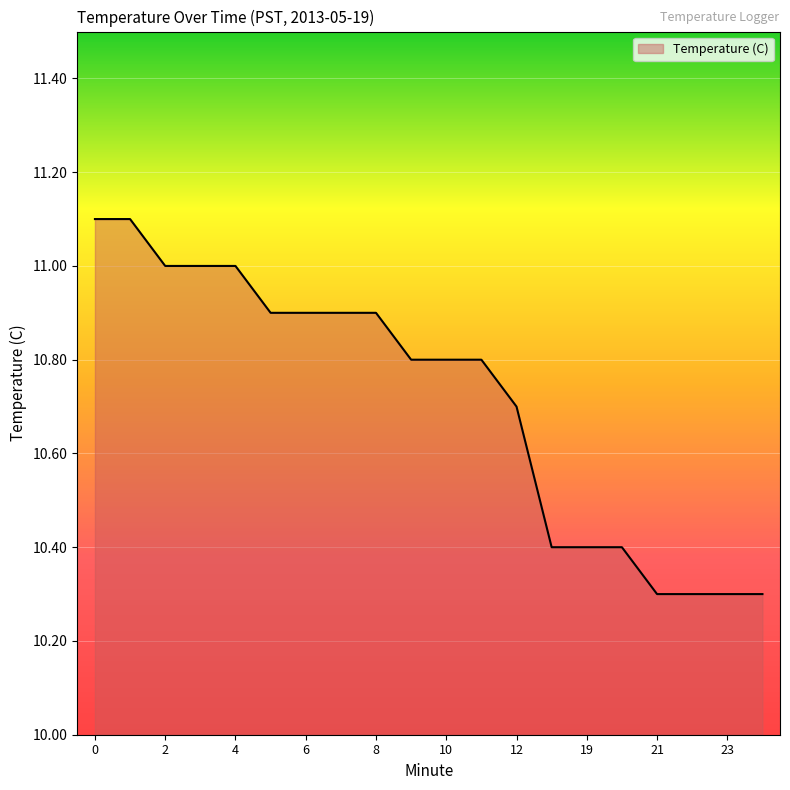

What is the difference between the maximum and minimum values?

0.8